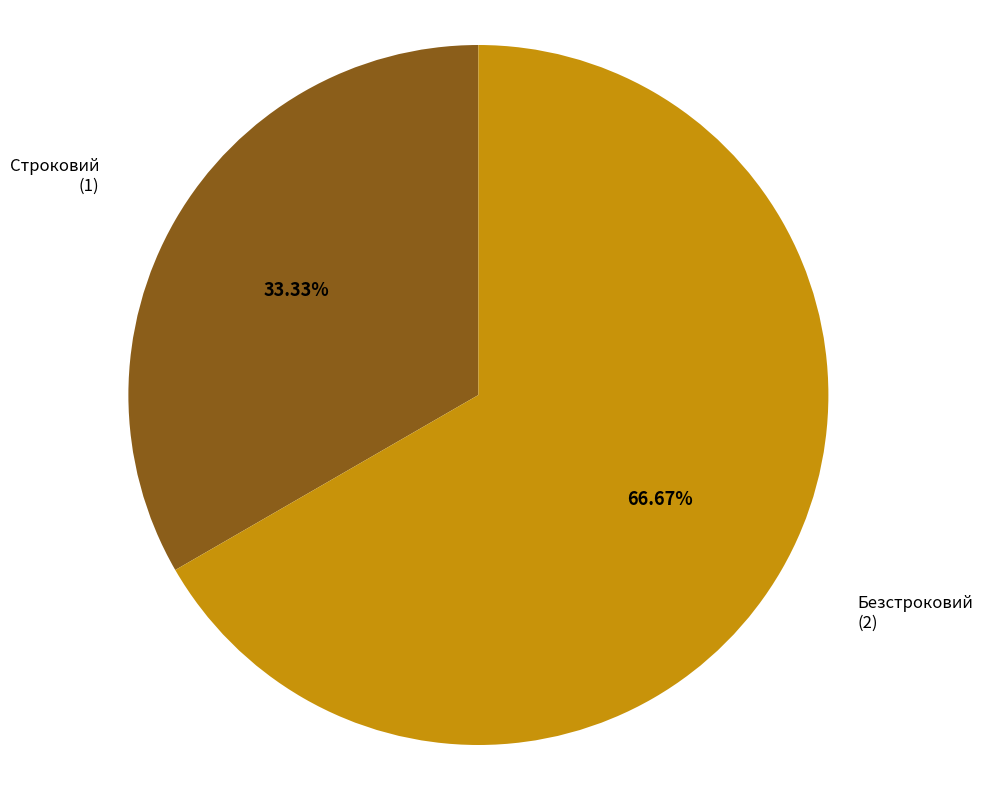

What is the ratio of the value at Строковий to the value at Безстроковий?

0.5